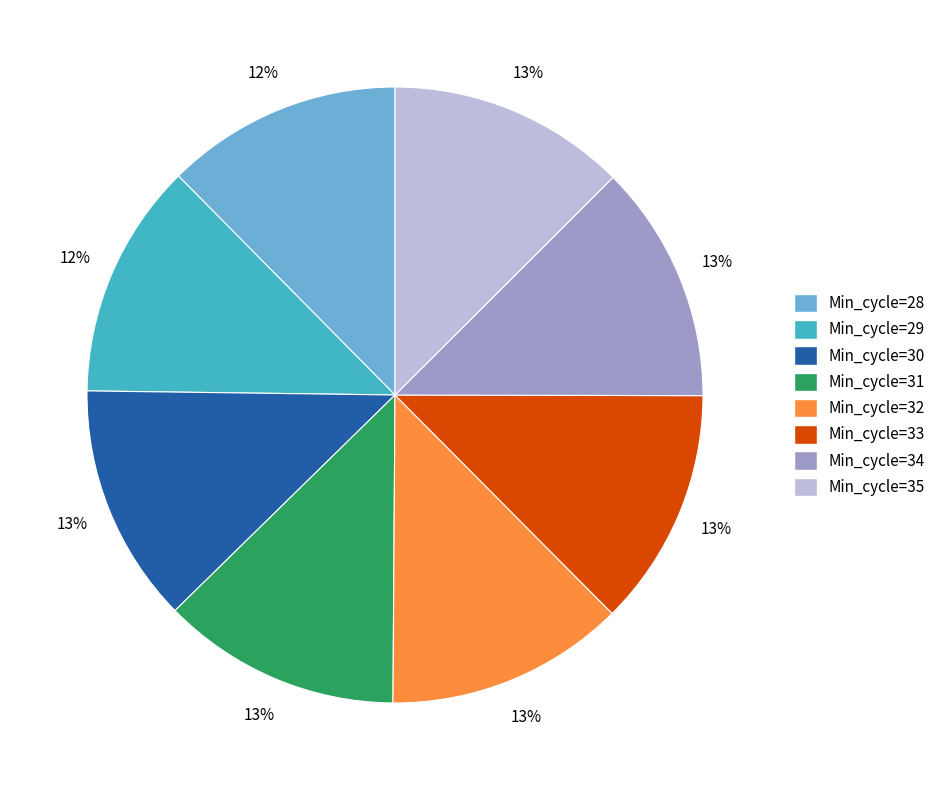

To the nearest percent, what is the average slice percentage?

12%